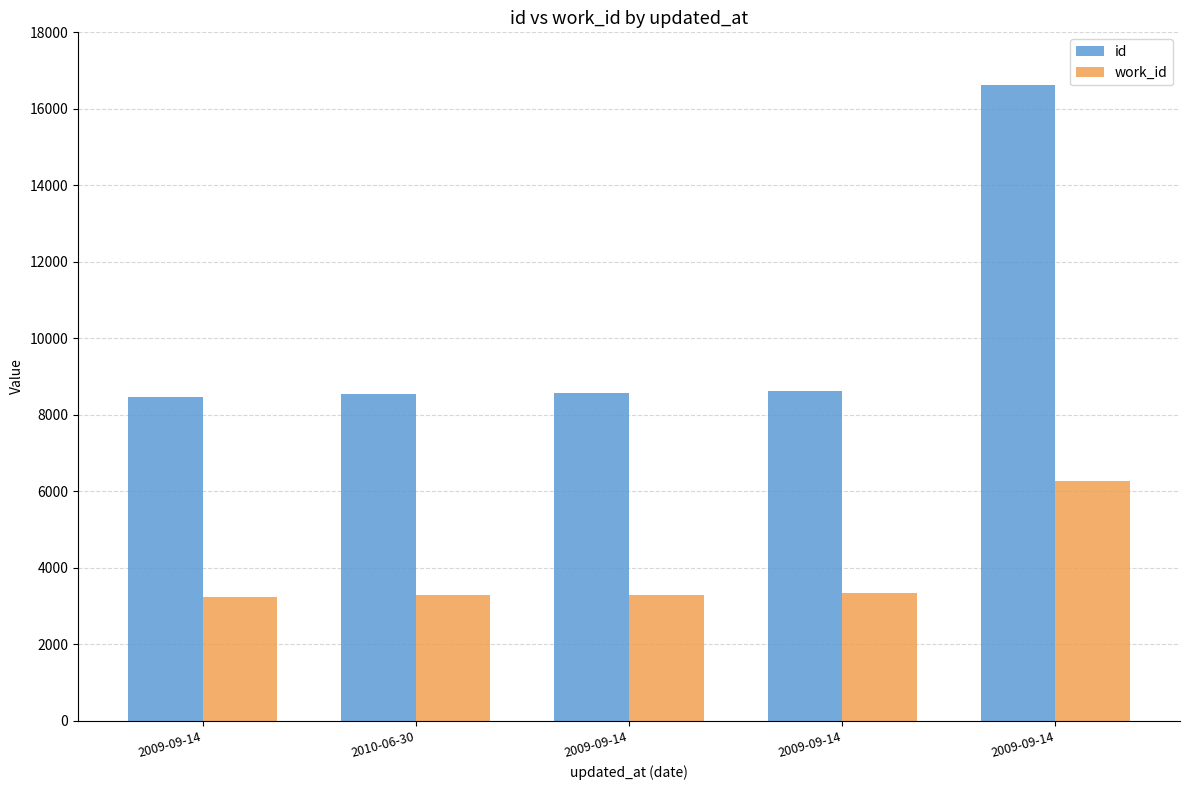

What is the highest value of the id series?

16616